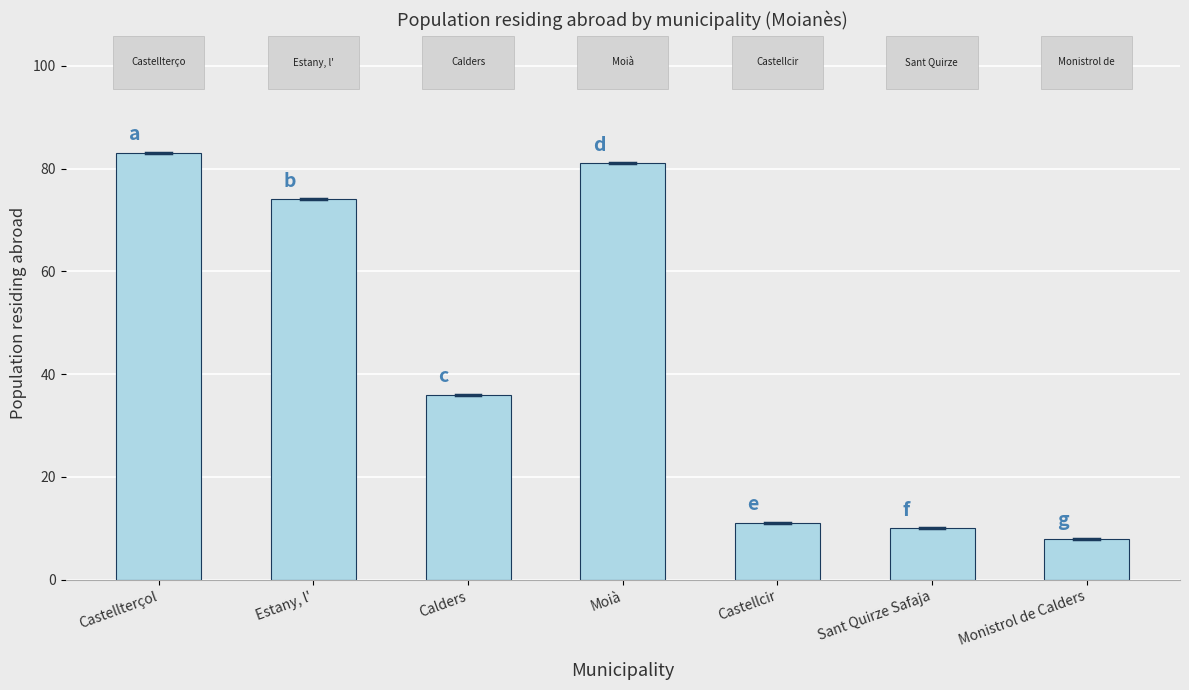

How many bars are there in total?

7